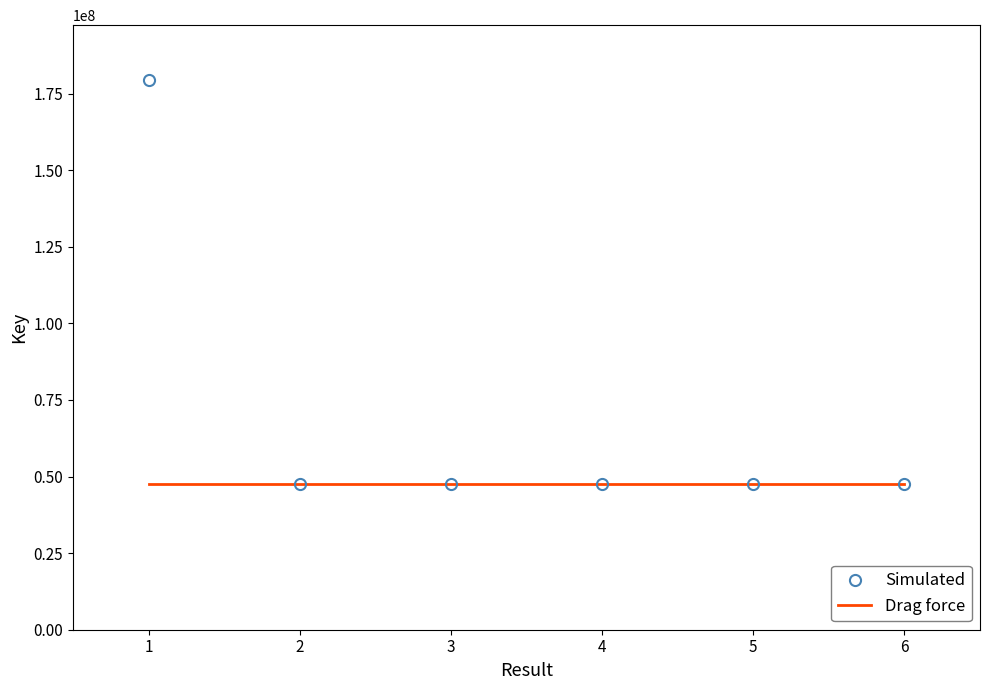

Which series has the largest total across all categories?

Simulated